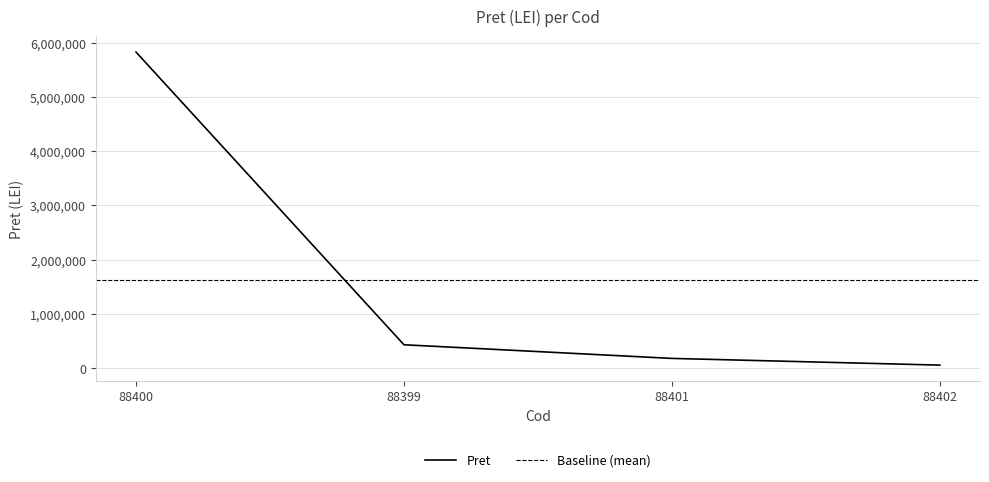

Is it true that the value at 88400 is 5829170.0?

True